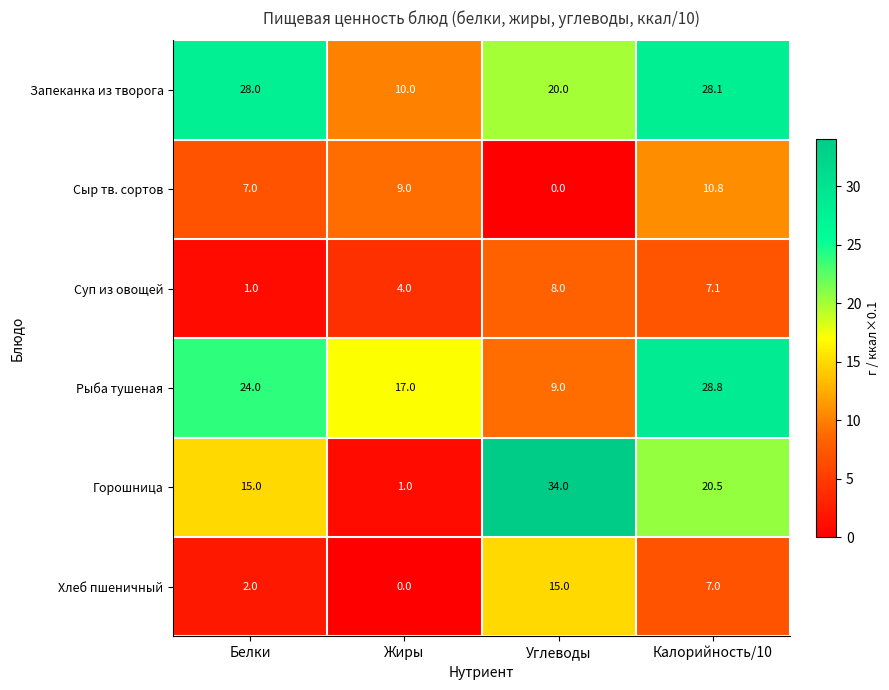

How many categories are shown in the chart?

4